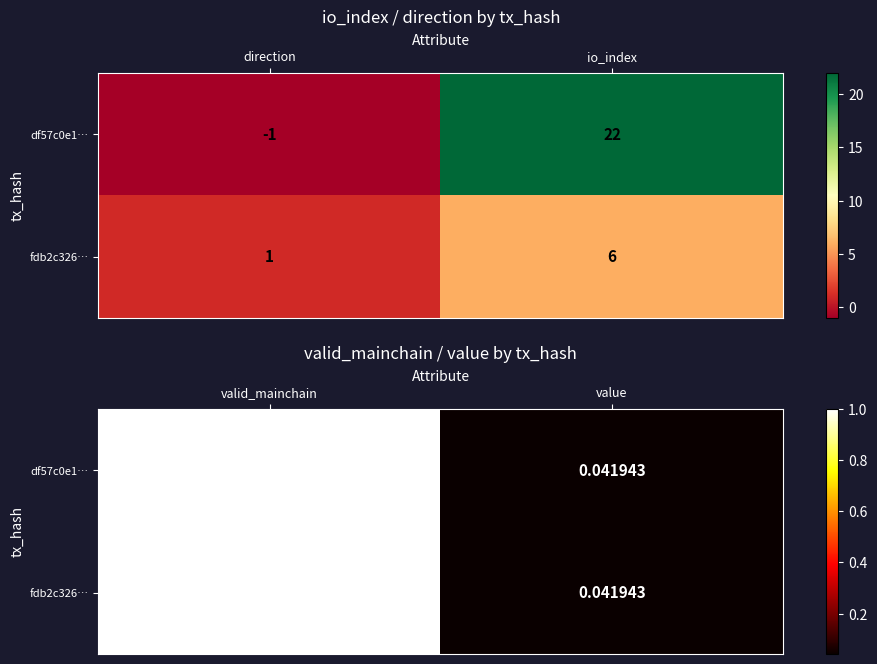

What is the difference between the maximum and minimum values in the fdb2c326… series?

1.0